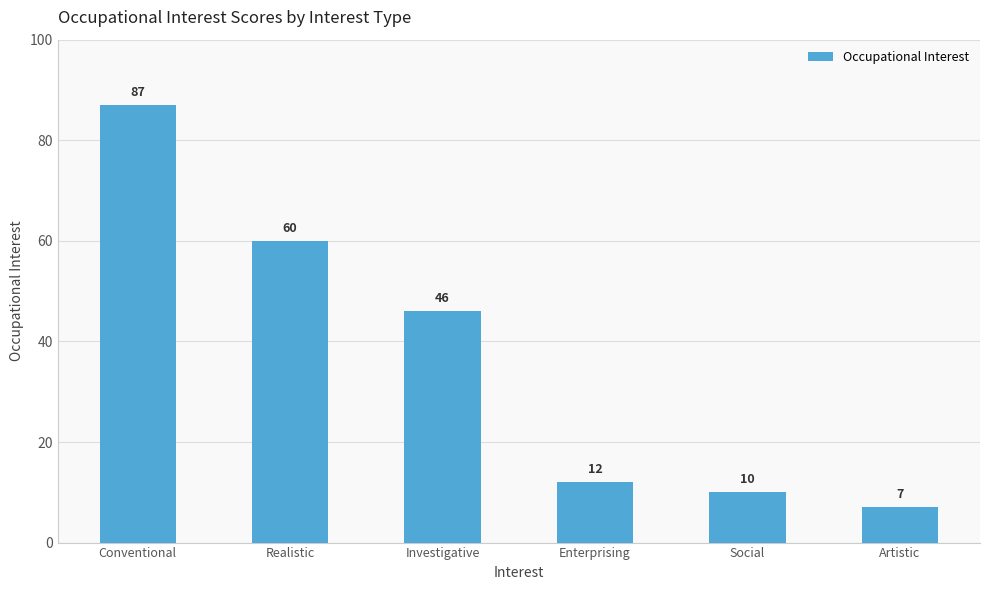

How many categories are shown in the chart?

6